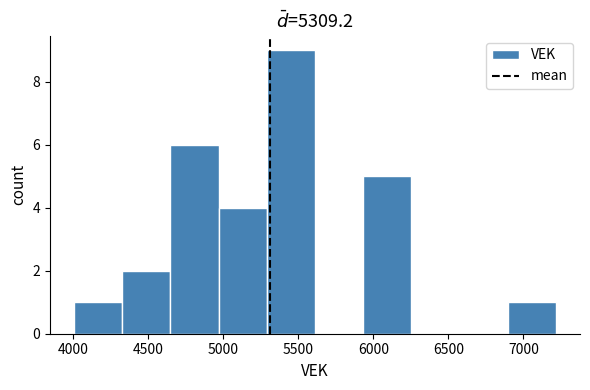

Reading left to right, transcribe this chart: for each bar, give the range it covers on the x-axis and its height. Neither the bar edges nor the heights are printed on the chart, so give them approximately, as read against the axes.

4000 to 4350: 1
4350 to 4650: 2
4650 to 4950: 6
4950 to 5300: 4
5300 to 5600: 9
5600 to 5950: 0
5950 to 6250: 5
6250 to 6550: 0
6550 to 6900: 0
6900 to 7200: 1